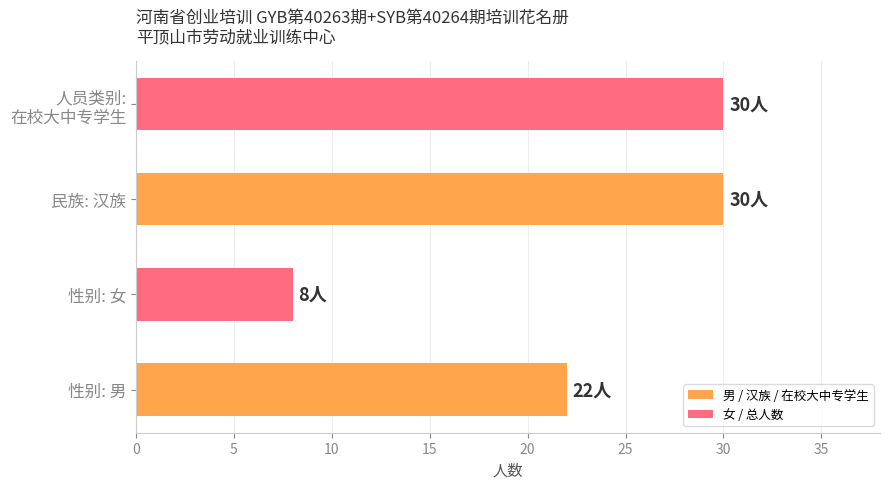

How many categories are shown in the chart?

4